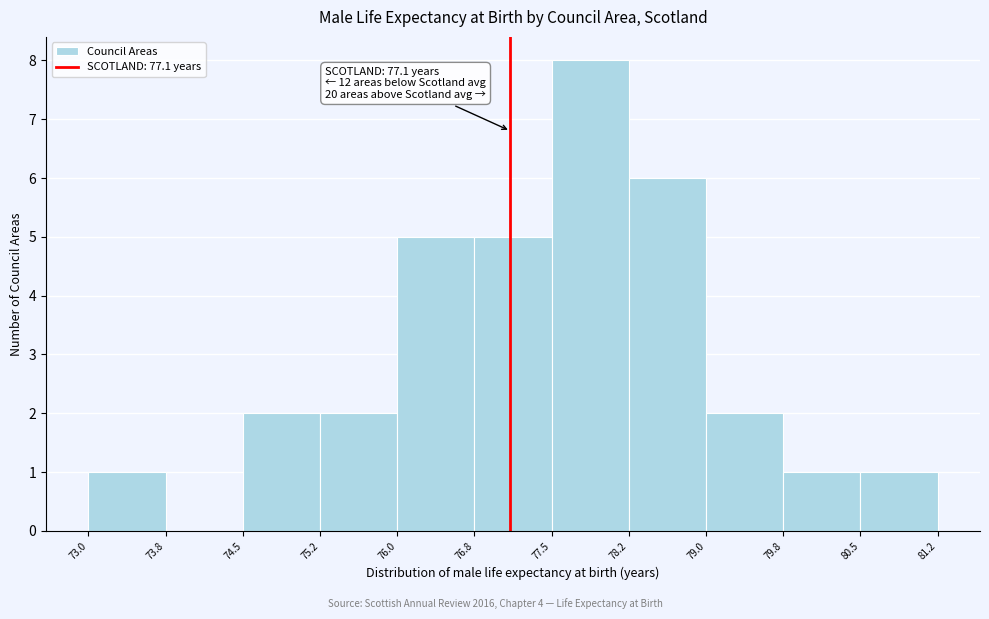

Which range on the x-axis has the tallest bar?

77.5 to 78.2